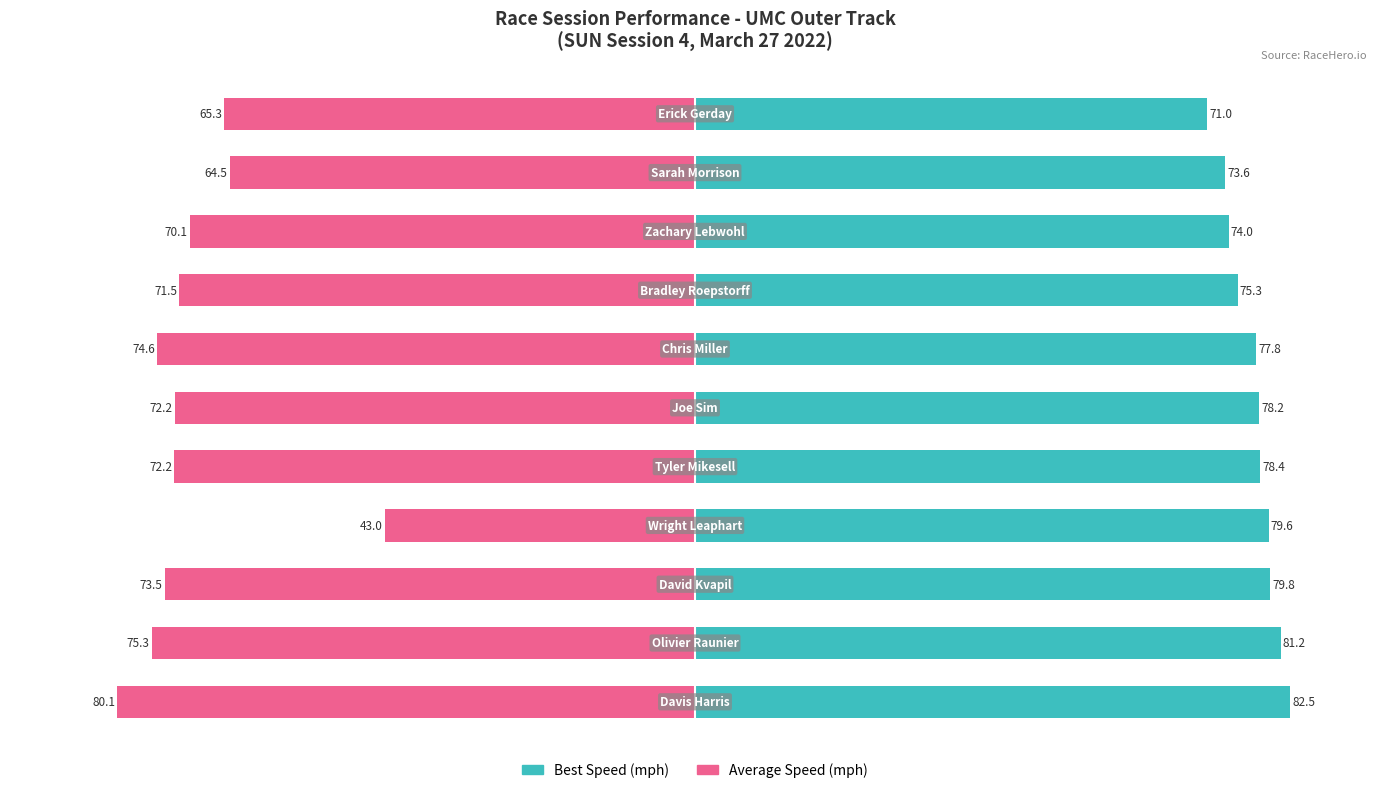

Reading right to left, what are all the values shown in this chart?

Best Speed (mph): 71.0	73.6	74.0	75.3	77.8	78.2	78.4	79.6	79.8	81.2	82.5
Average Speed (mph): -65.3	-64.5	-70.1	-71.5	-74.6	-72.2	-72.2	-43.0	-73.5	-75.3	-80.1